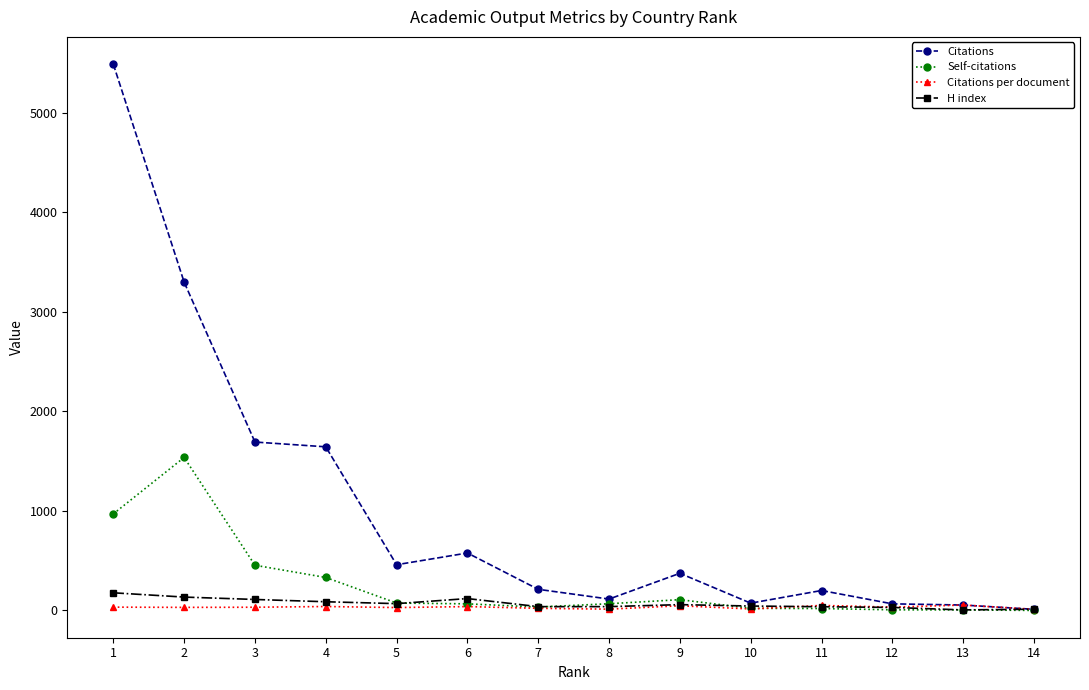

What is the sum of all Citations per document values?

444.7